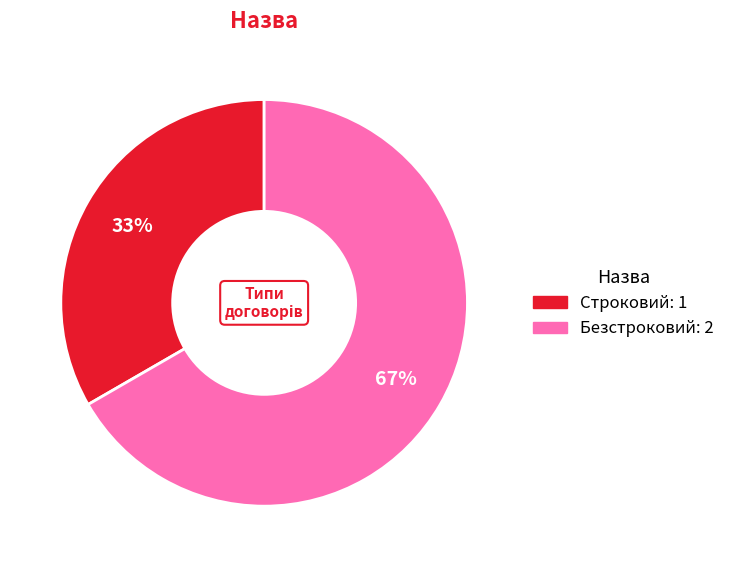

Count the number of slices in the pie.

2